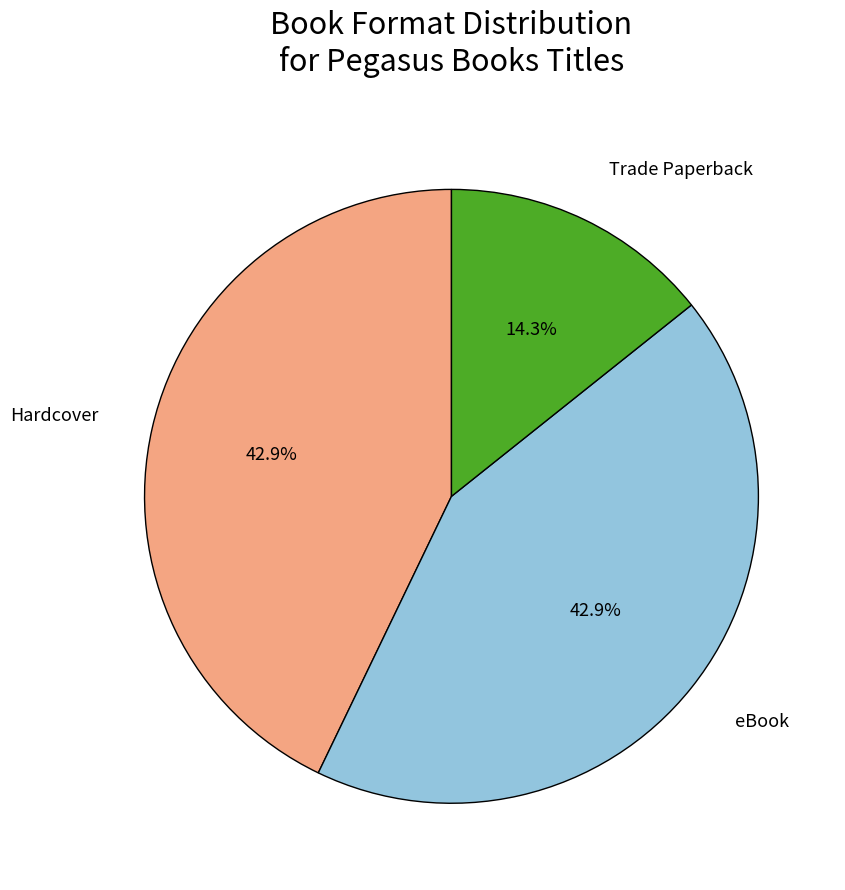

Is there any slice that represents more than half of the pie?

No